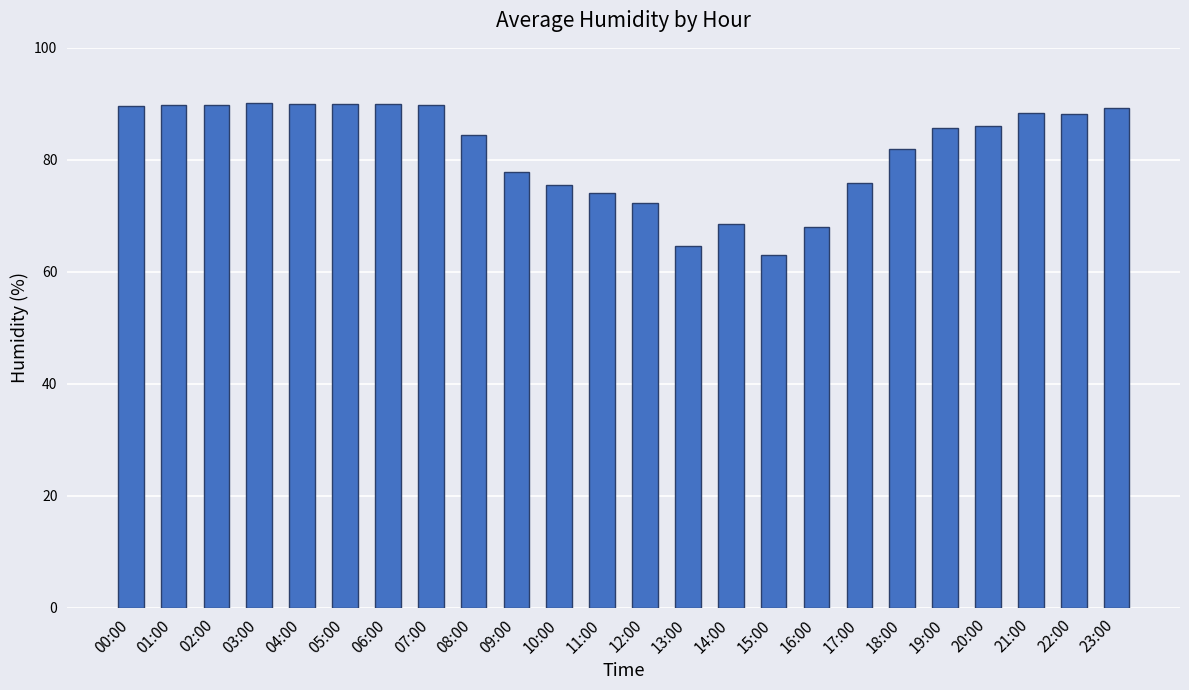

What is the value of the 19th bar from the left?

82.0